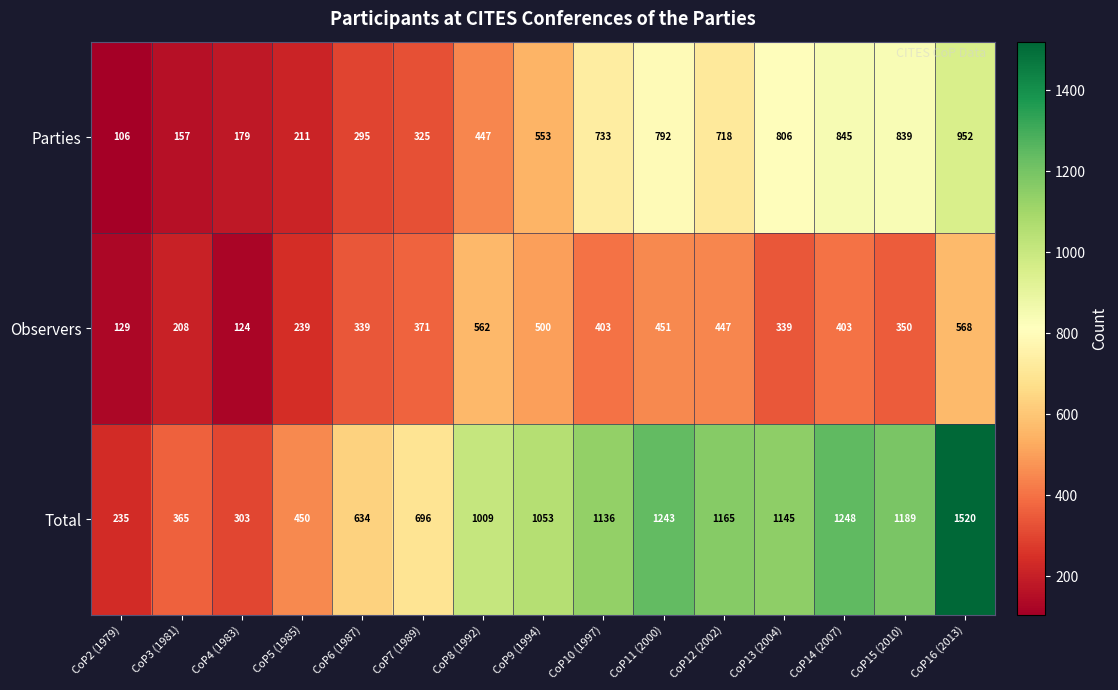

The value of Total at CoP7 (1989) is 696. True or false?

True